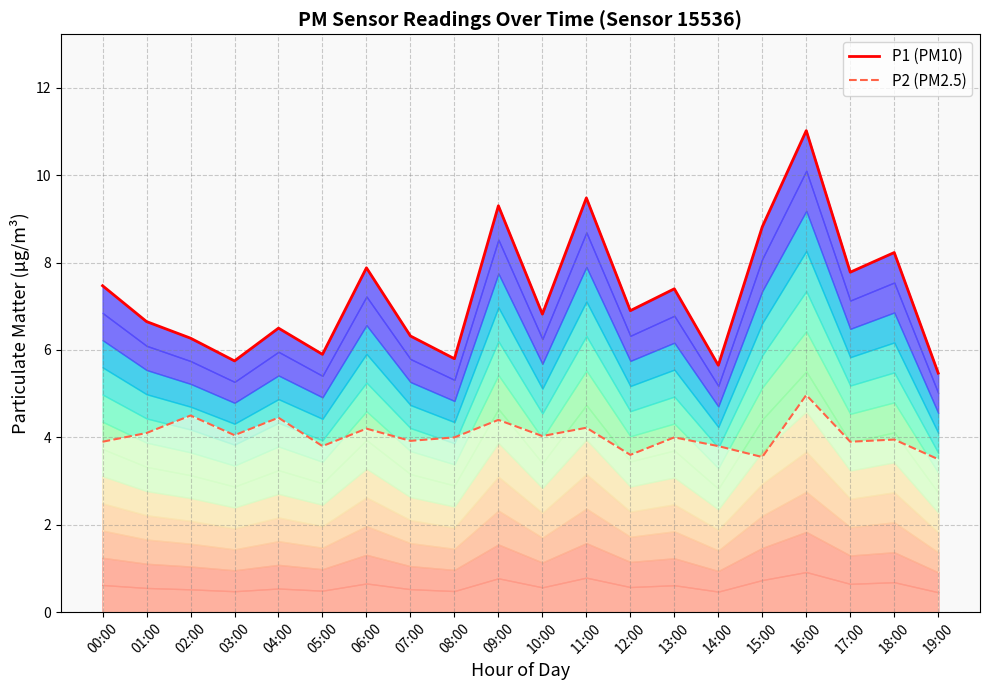

What is the sum of the P1 (PM10) values at 08:00 and 00:00?

13.3